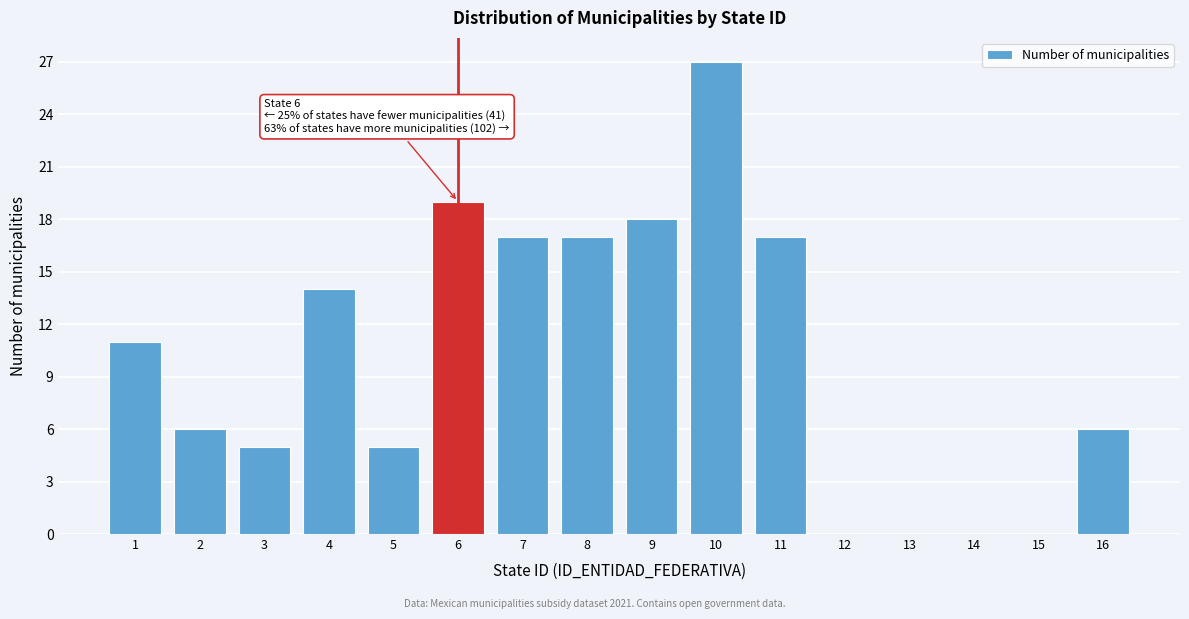

Over which range of the x-axis is the bar tallest?

9.5 to 10.5